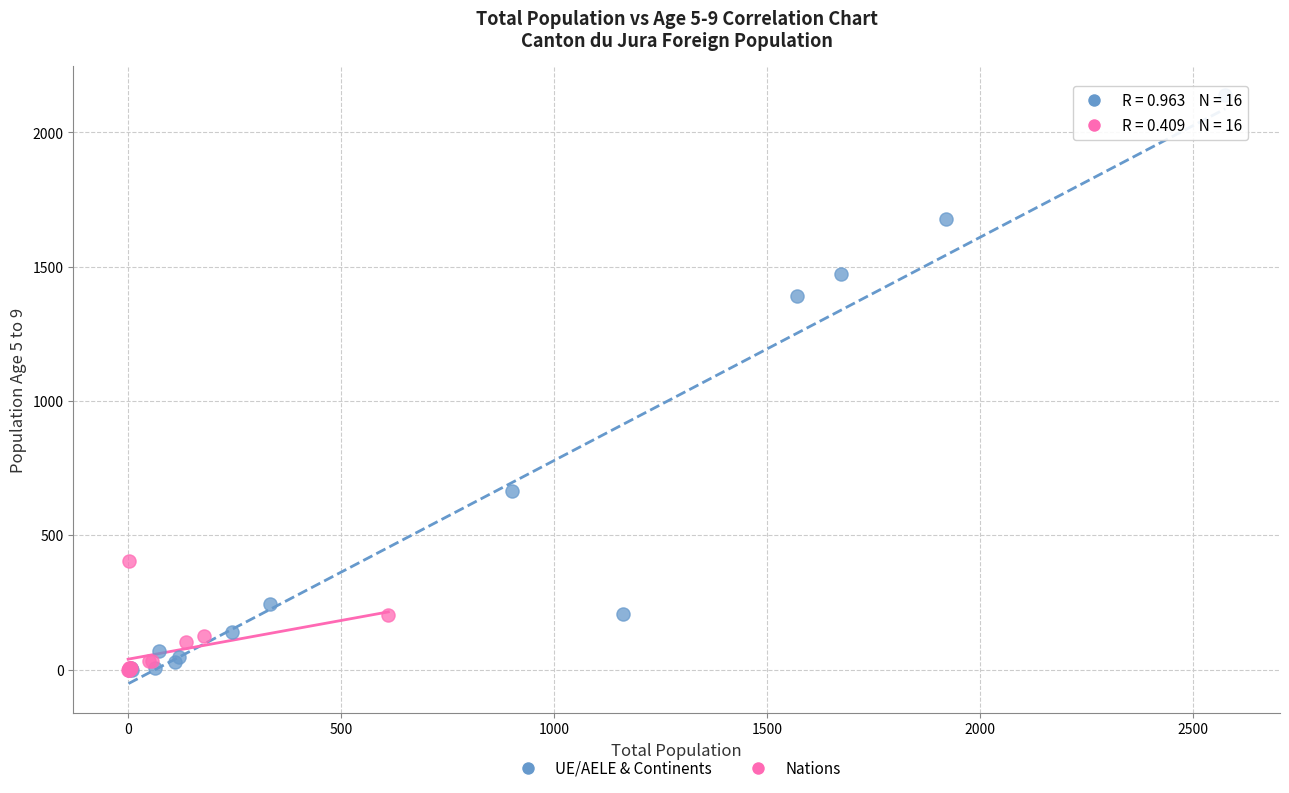

Which series reaches the maximum Y coordinate?

UE/AELE & Continents